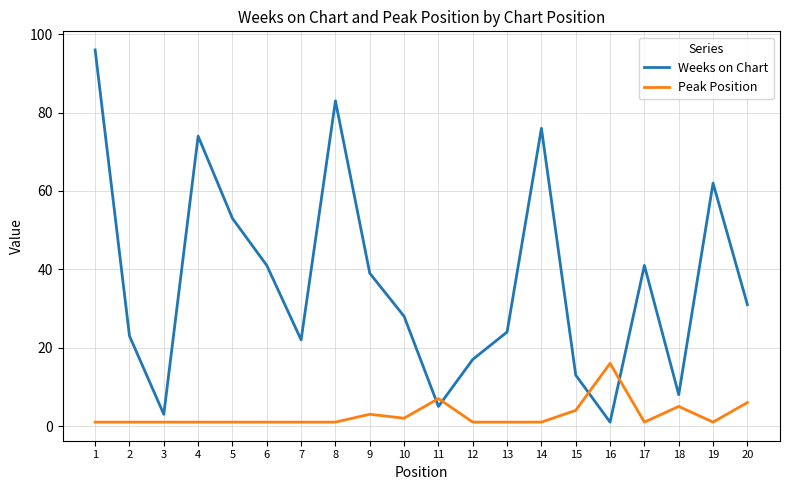

True or false: Weeks on Chart has a value of 13 at 15.

True